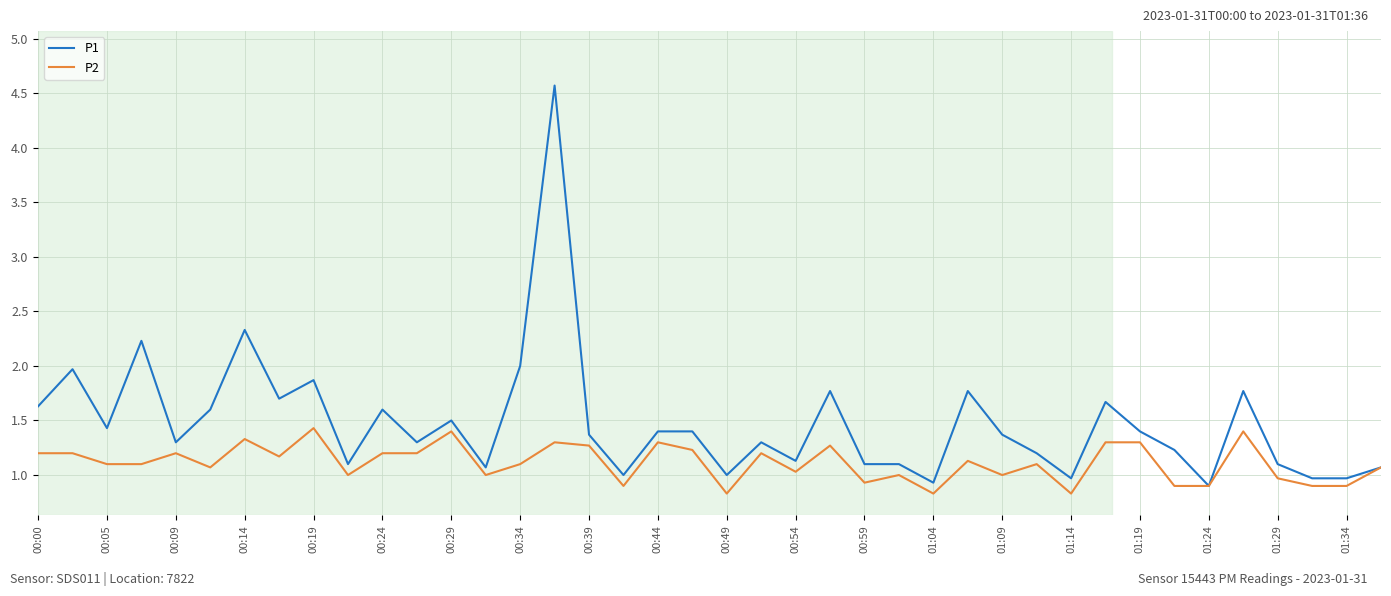

What is the highest value of the P1 series?

4.6